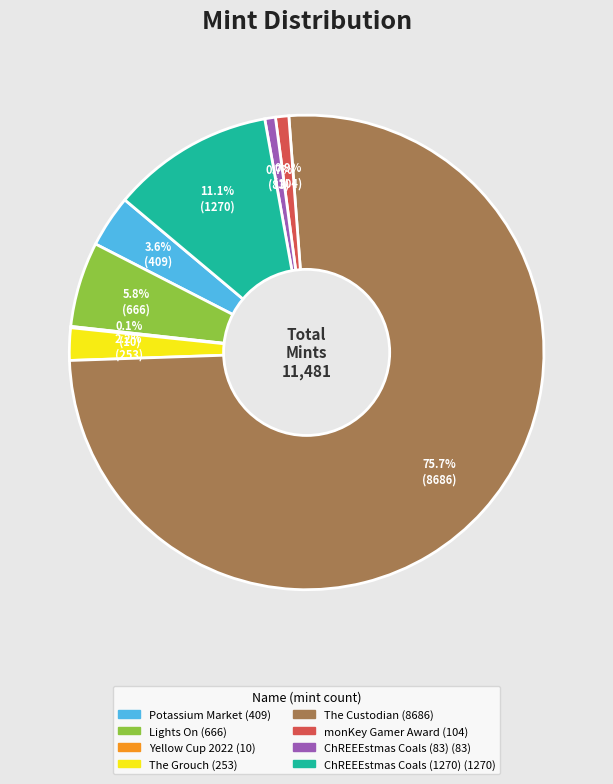

True or false: monKey Gamer Award accounts for 11% of the total.

False